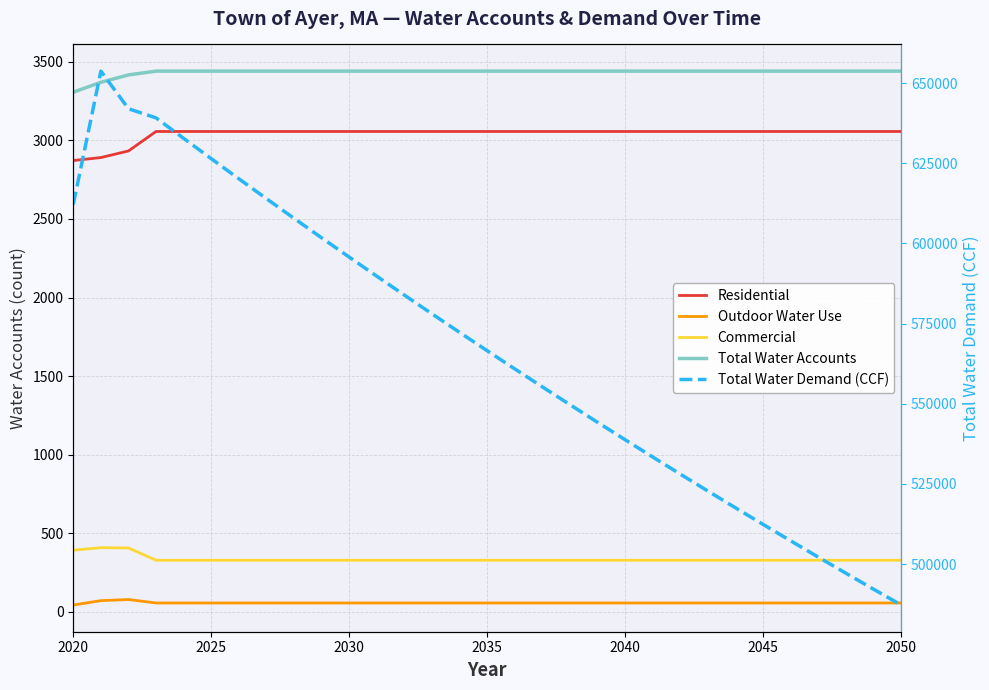

Is this an area chart (filled region under the line)?

No